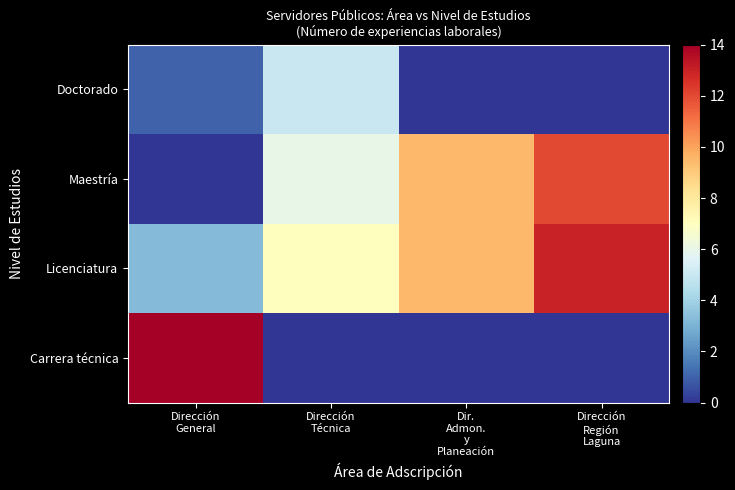

At which category is the sum across all series the highest?

Dirección
Región
Laguna